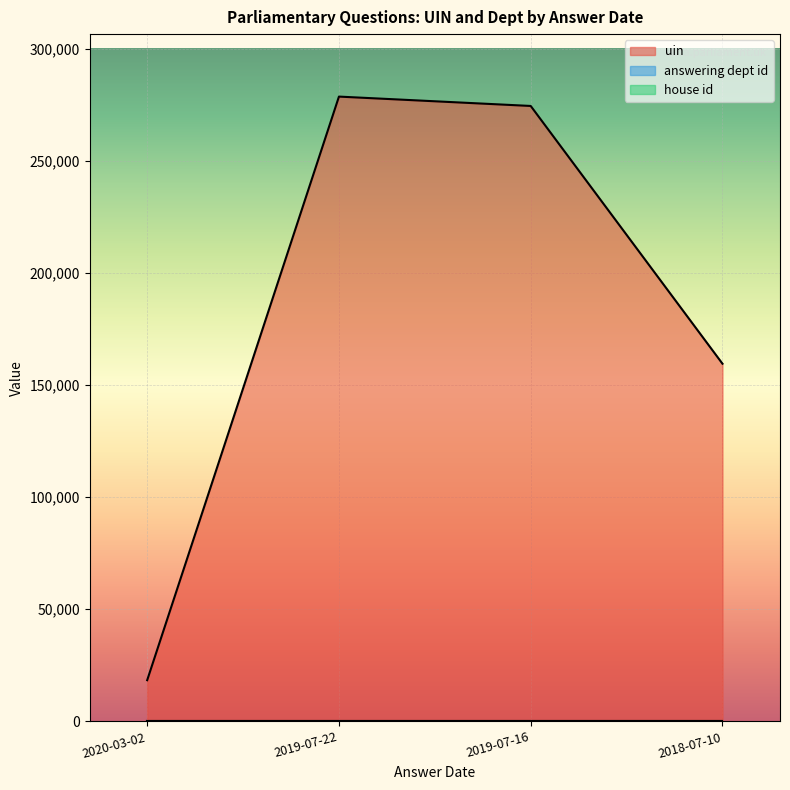

Reading right to left, list all the values displayed in this chart.

uin: 159496	274431	278608	18381
answering dept id: 14	14	14	14
house id: 1	1	1	1